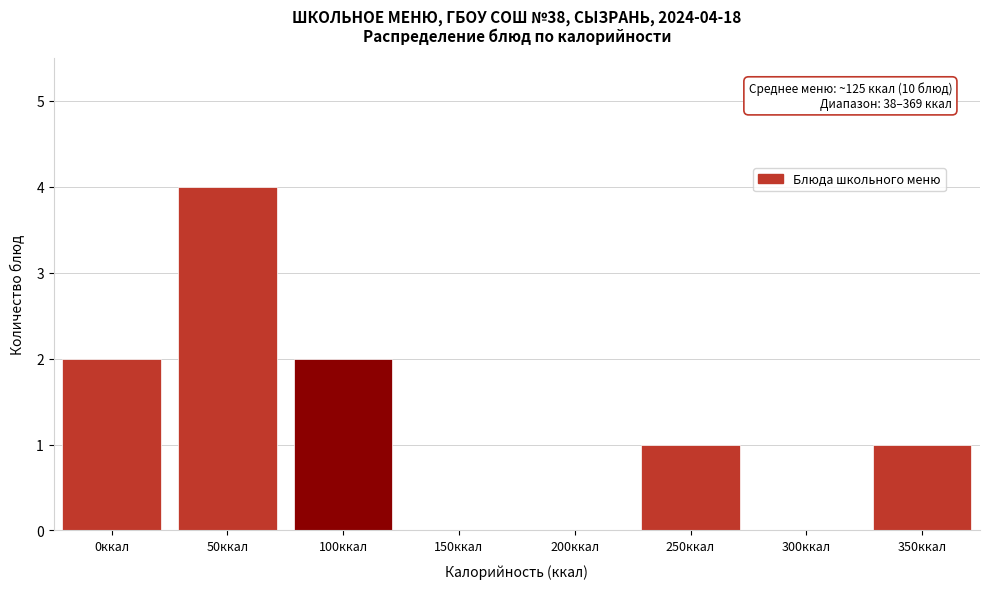

Reading left to right, what are all the values shown in this chart?

0ккал=2	50ккал=4	100ккал=2	150ккал=0	200ккал=0	250ккал=1	300ккал=0	350ккал=1